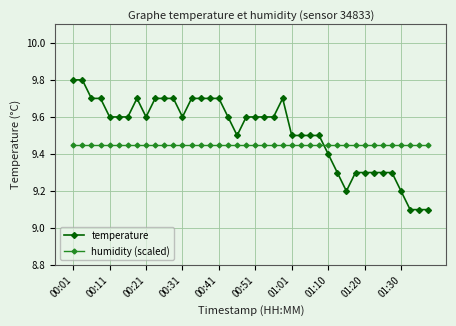

What is the difference between the maximum and second lowest values in the temperature series?

0.7